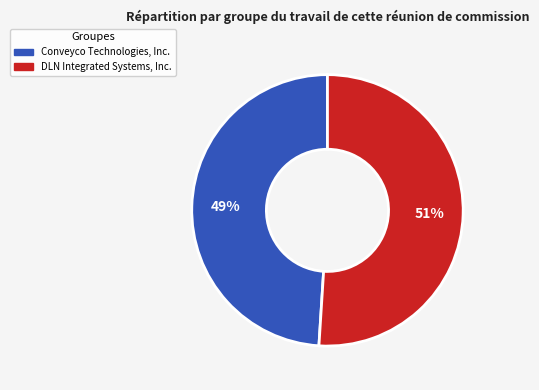

Rank the categories by value from highest to lowest.

DLN Integrated Systems, Inc., Conveyco Technologies, Inc.